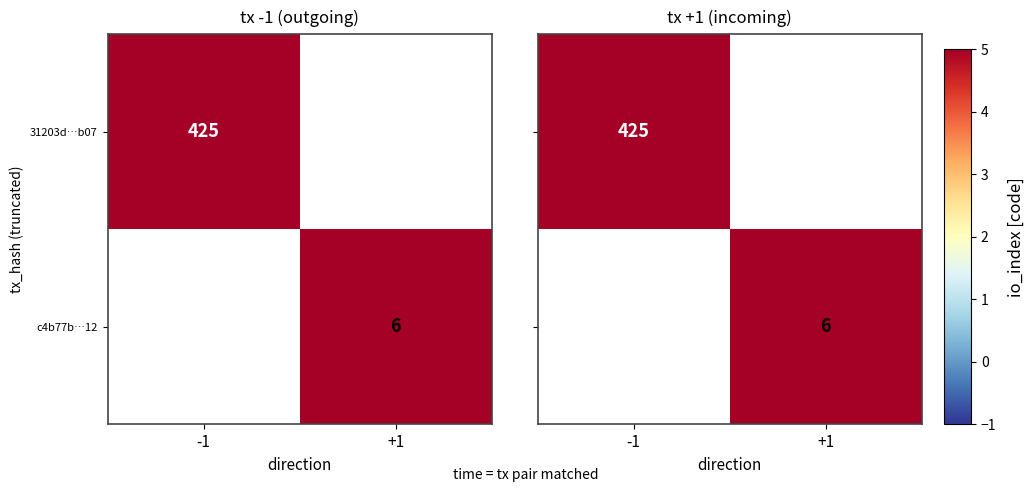

The value of c4b77b…12 at +1 is 6. True or false?

True